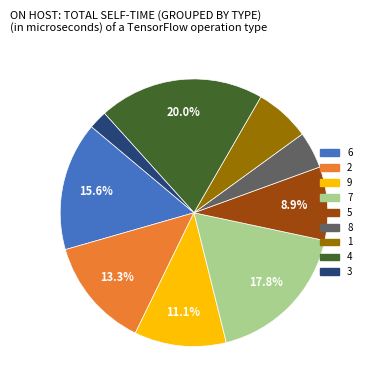

Is 6 the majority of the pie?

No